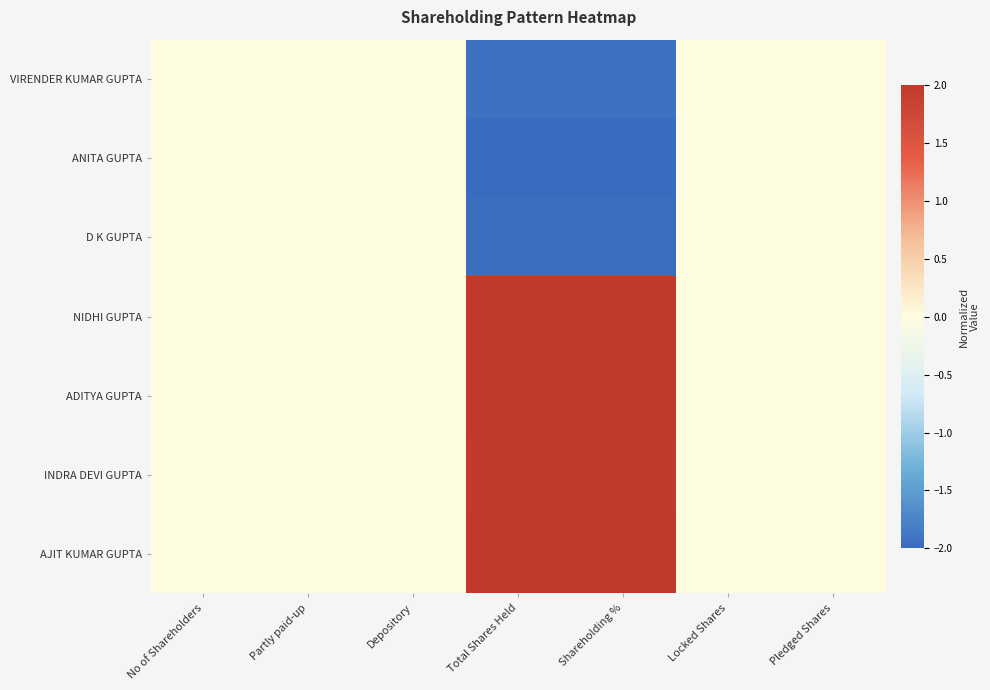

Rank the series by their maximum value, from lowest to highest.

VIRENDER KUMAR GUPTA, ANITA GUPTA, D K GUPTA, INDRA DEVI GUPTA, ADITYA GUPTA, NIDHI GUPTA, AJIT KUMAR GUPTA